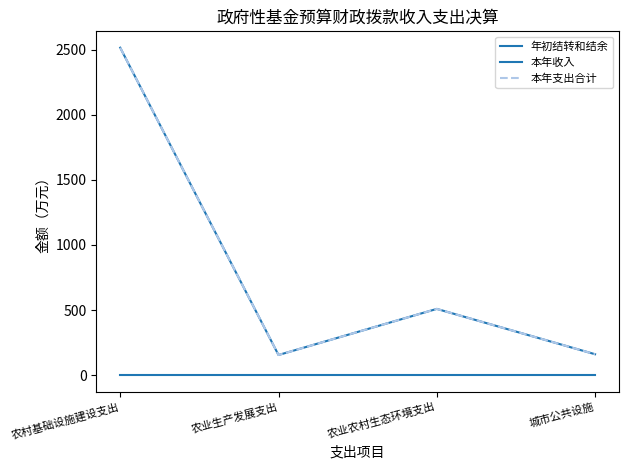

Is it true that 本年支出合计 equals 161.3 at 城市公共设施?

True